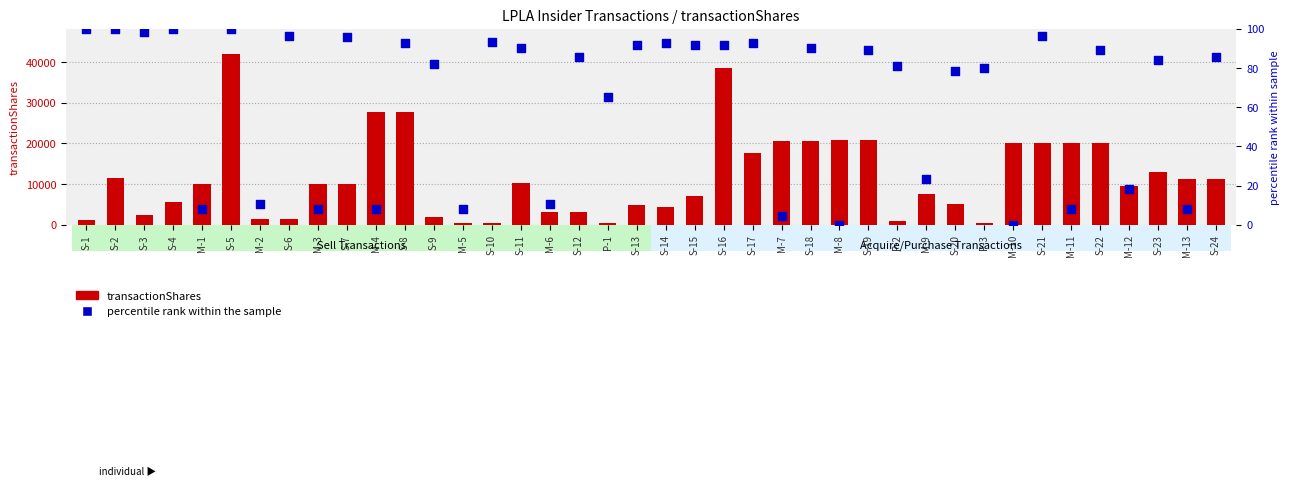

At how many categories does at least one series exceed 28204?

2